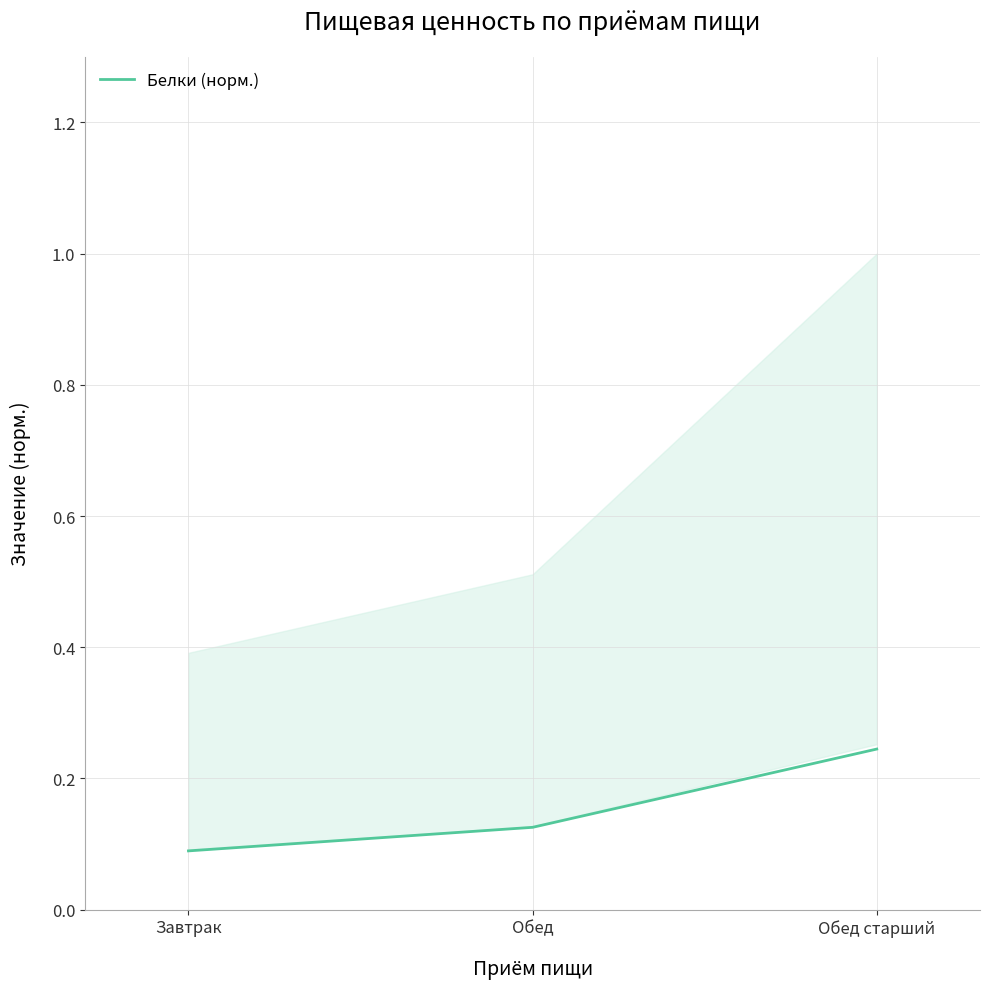

What is the difference between the maximum and minimum values?

0.2